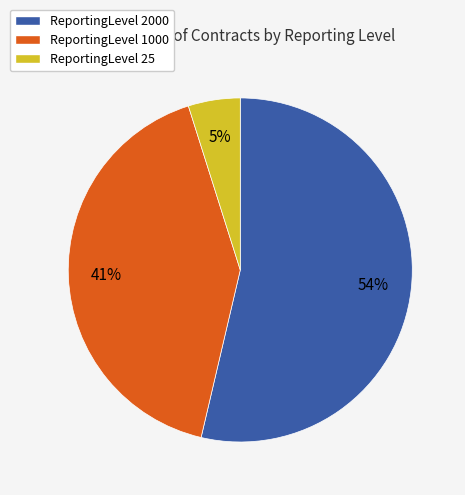

Approximately how many times larger is the value at ReportingLevel 1000 compared to ReportingLevel 2000?

0.8